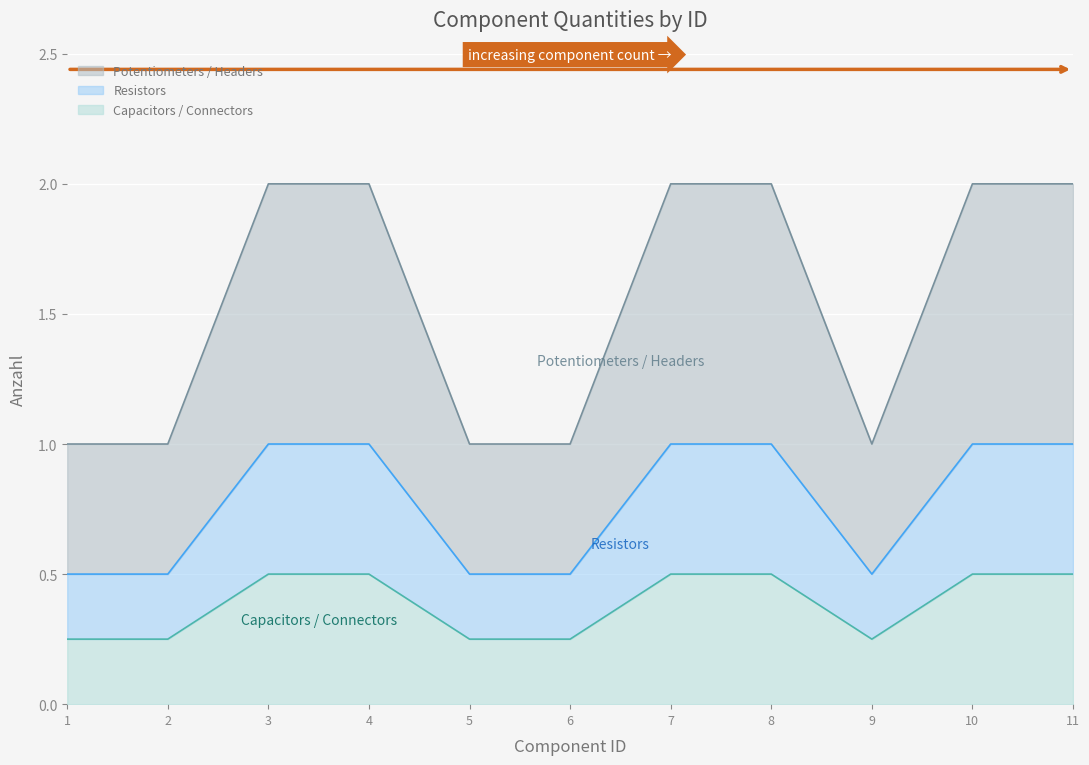

What is the sum of all values?

17